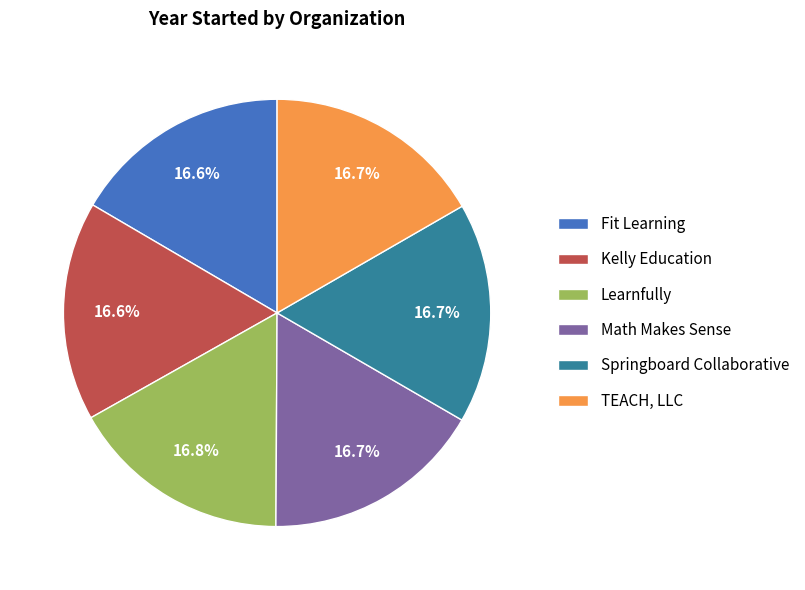

How much of the chart is everything except Springboard Collaborative?

83.3%